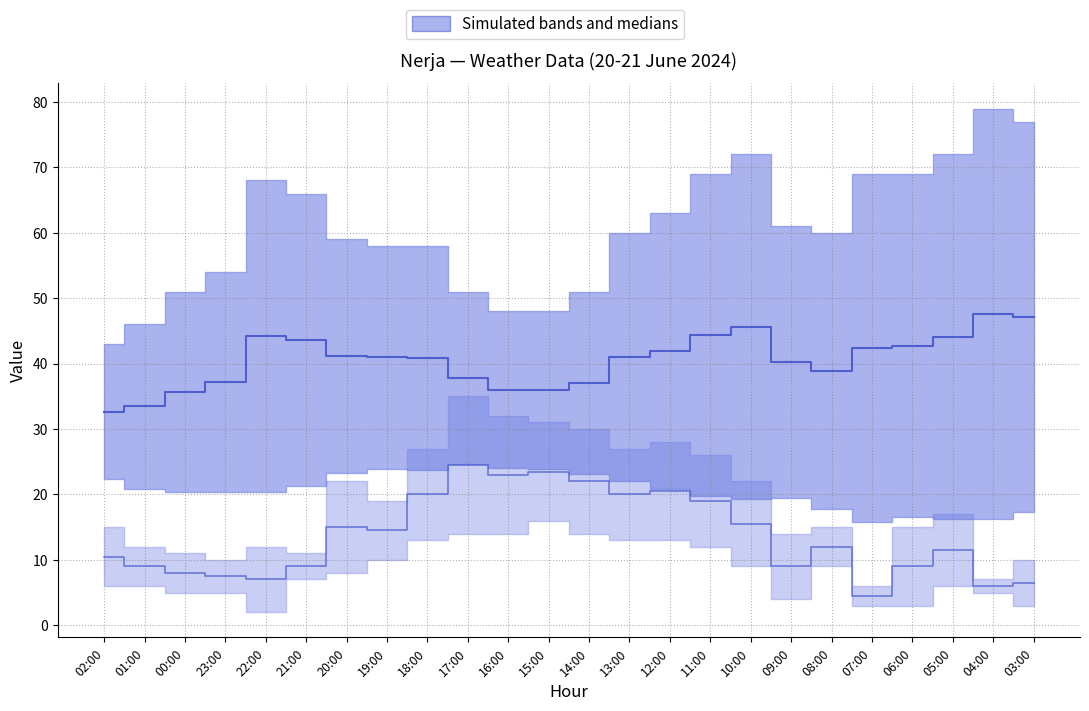

Reading left to right, what are all the values shown in this chart?

Median (Temp & Humidity): 02:00=32.6	01:00=33.5	00:00=35.7	23:00=37.1	22:00=44.1	21:00=43.6	20:00=41.1	19:00=41.0	18:00=40.9	17:00=37.8	16:00=36.0	15:00=36.0	14:00=37.1	13:00=41.0	12:00=41.9	11:00=44.4	10:00=45.6	09:00=40.2	08:00=38.9	07:00=42.4	06:00=42.8	05:00=44.1	04:00=47.6	03:00=47.1
Median (Wind & Gust): 02:00=10.5	01:00=9.0	00:00=8.0	23:00=7.5	22:00=7.0	21:00=9.0	20:00=15.0	19:00=14.5	18:00=20.0	17:00=24.5	16:00=23.0	15:00=23.5	14:00=22.0	13:00=20.0	12:00=20.5	11:00=19.0	10:00=15.5	09:00=9.0	08:00=12.0	07:00=4.5	06:00=9.0	05:00=11.5	04:00=6.0	03:00=6.5